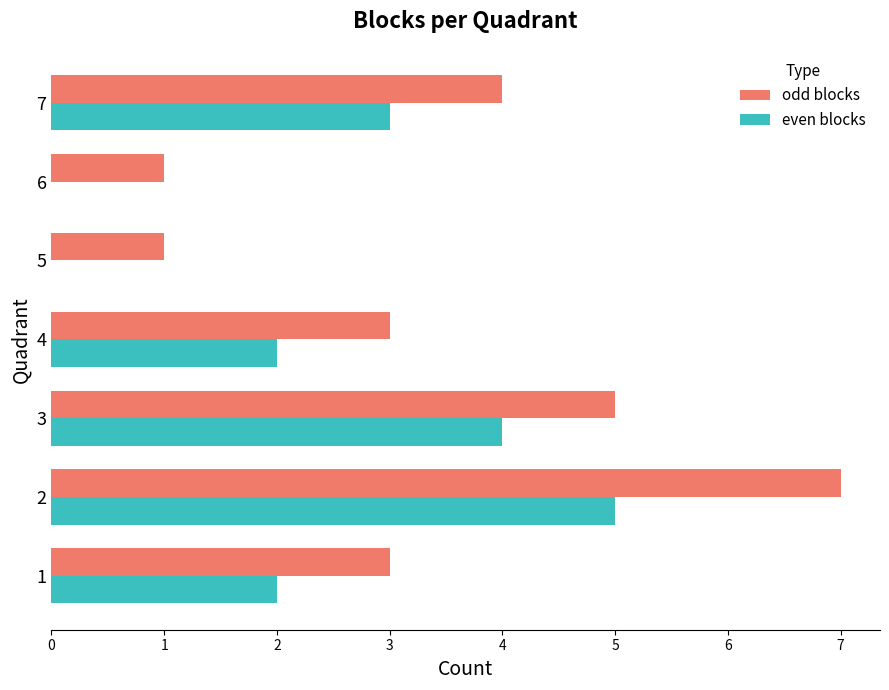

Which series changed the most between 2 and 5?

odd blocks